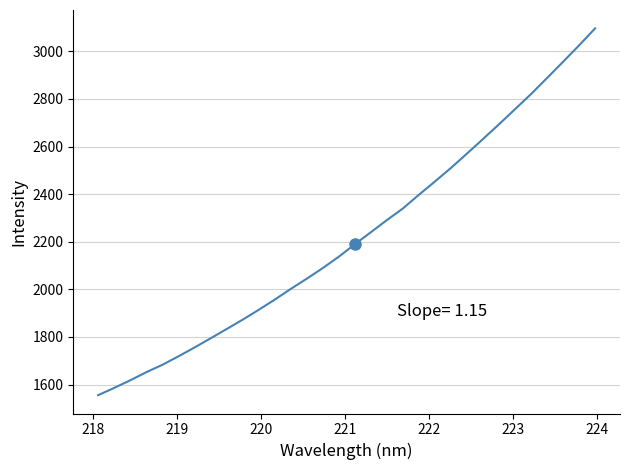

What is the minimum value shown in the chart?

1555.2